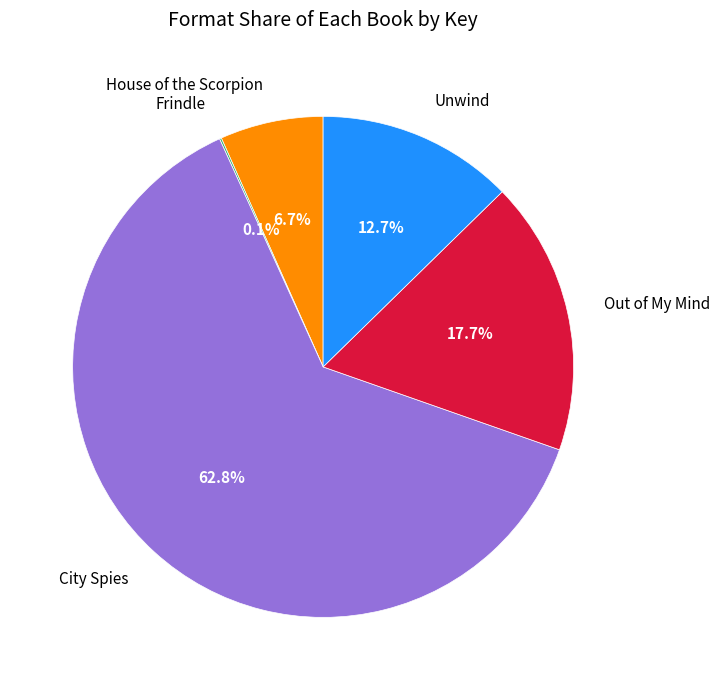

Approximately how many times larger is the value at House of the Scorpion compared to Out of My Mind?

0.4